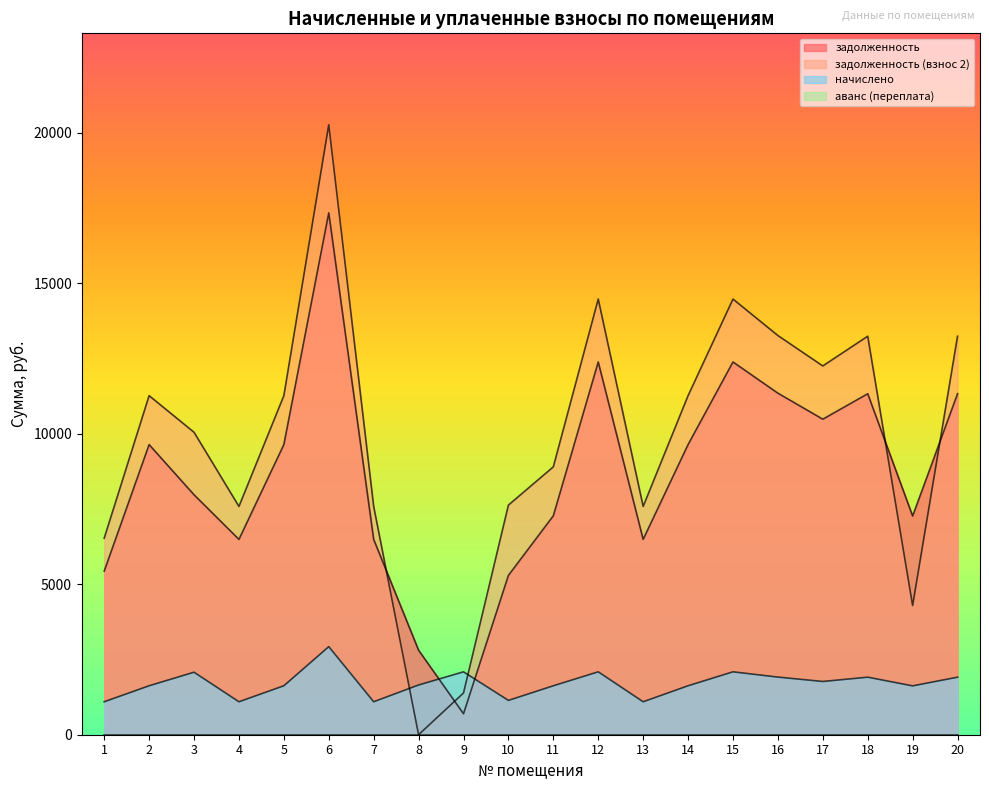

What is the difference between the начислено values at 15 and 20?

178.2